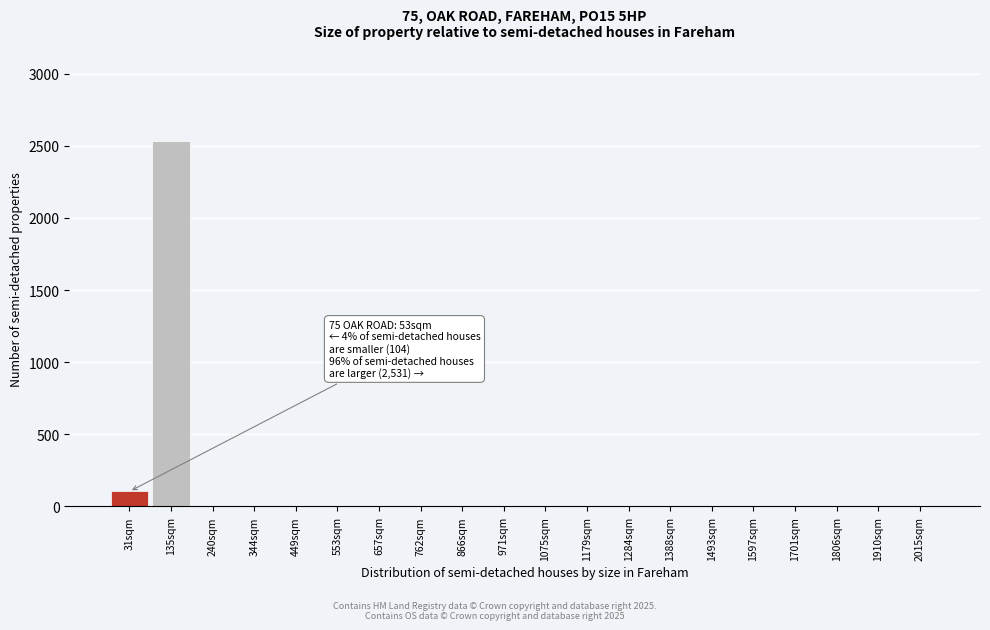

Reading right to left, transcribe all the data shown in this chart.

2015sqm=0	1910sqm=0	1806sqm=0	1701sqm=0	1597sqm=0	1493sqm=0	1388sqm=0	1284sqm=0	1179sqm=0	1075sqm=0	971sqm=0	866sqm=0	762sqm=0	657sqm=0	553sqm=0	449sqm=0	344sqm=0	240sqm=0	135sqm=2531	31sqm=104